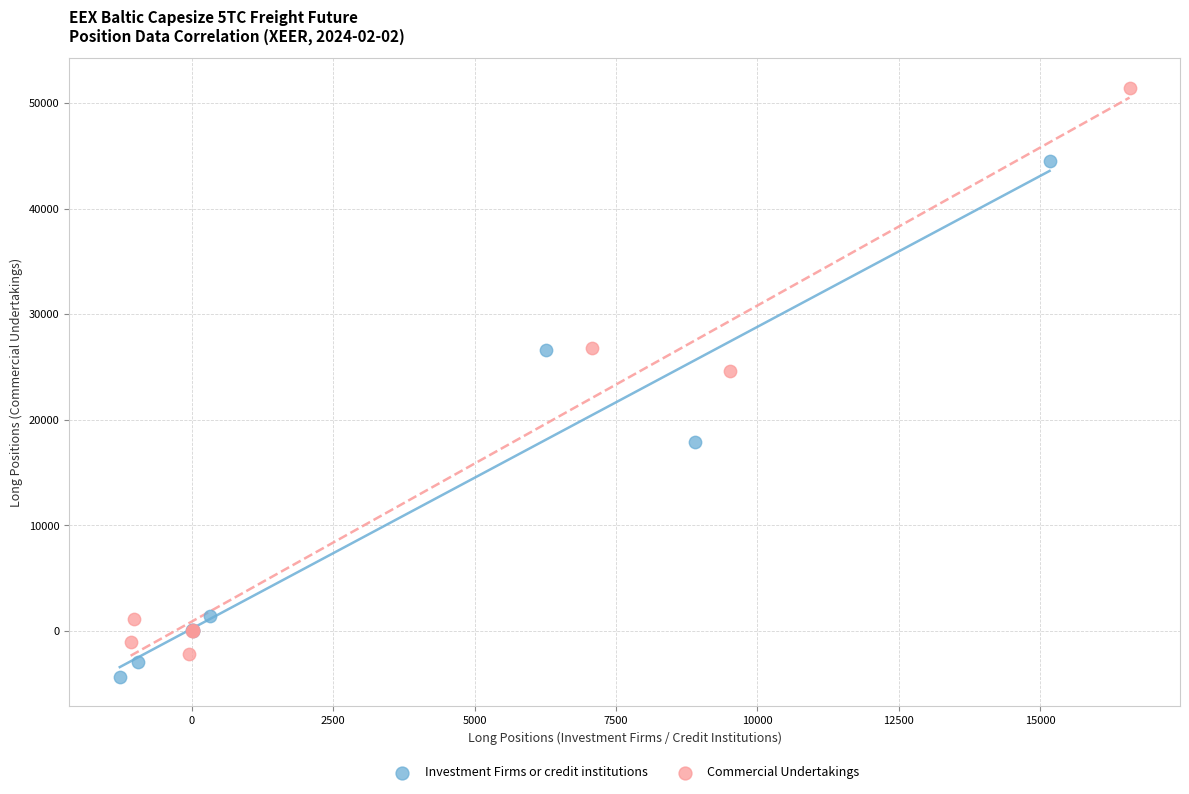

Which series has the widest spread of Y values?

Commercial Undertakings